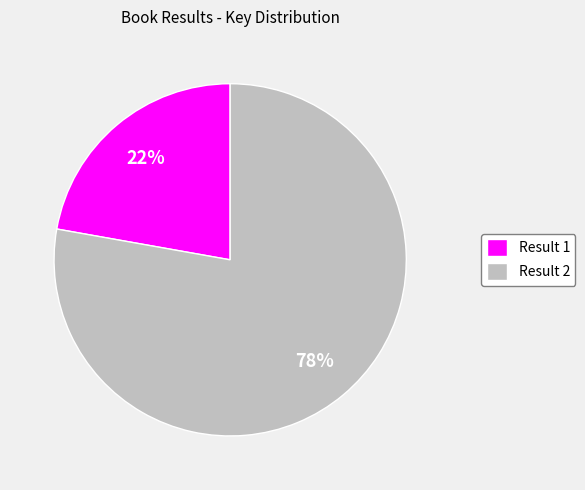

How many segments does this pie chart have?

2